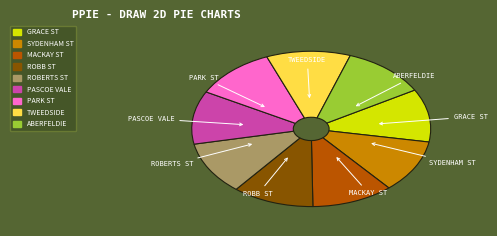

Is there any slice that represents more than half of the pie?

No